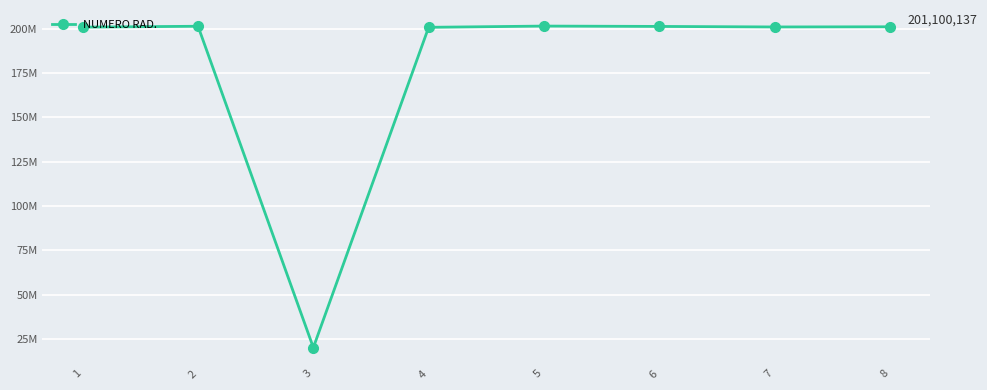

What is the value of the 5th point from the left?

201500241